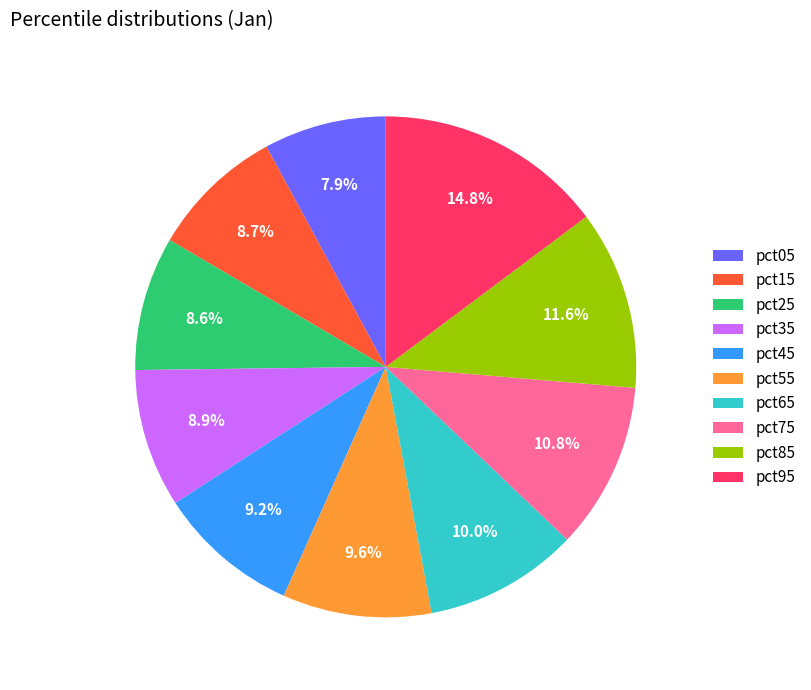

Between pct25 and pct85, which is larger?

pct85